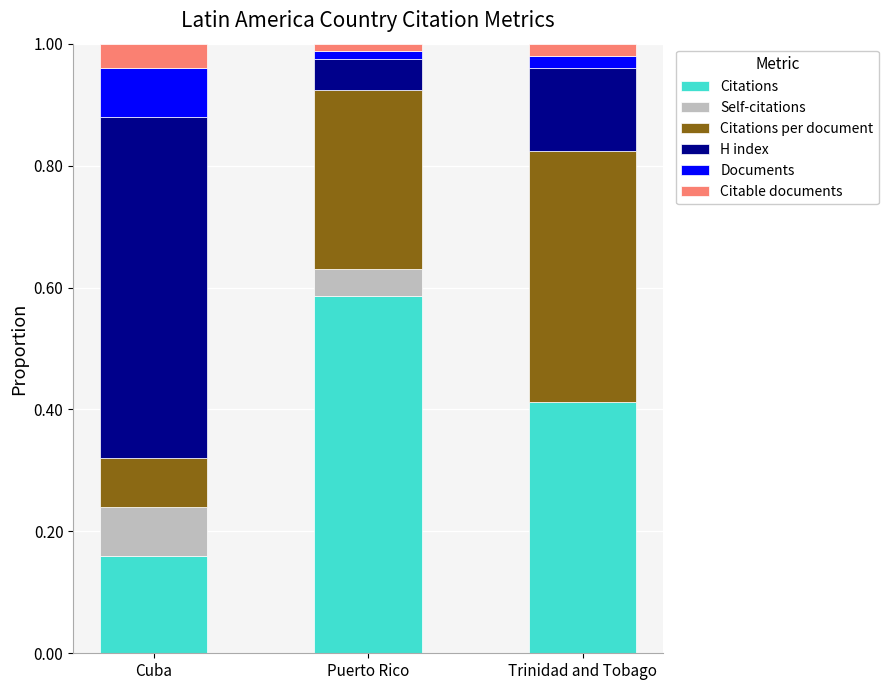

At which label does Citations reach its peak?

Puerto Rico